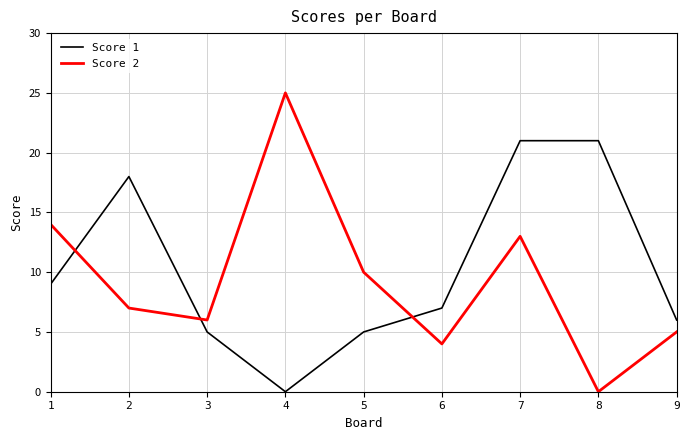

How many categories are shown in the chart?

9